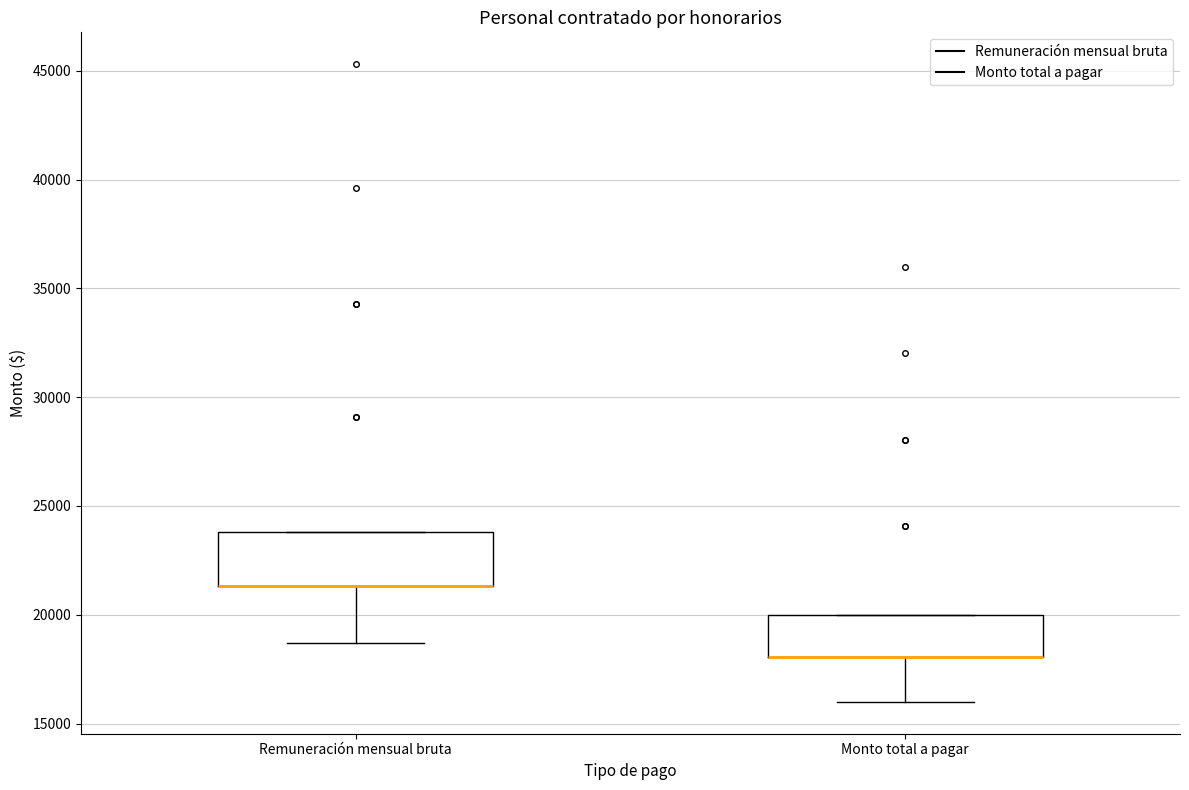

Which box is the tallest, from its lower edge to its upper edge?

Remuneración mensual bruta